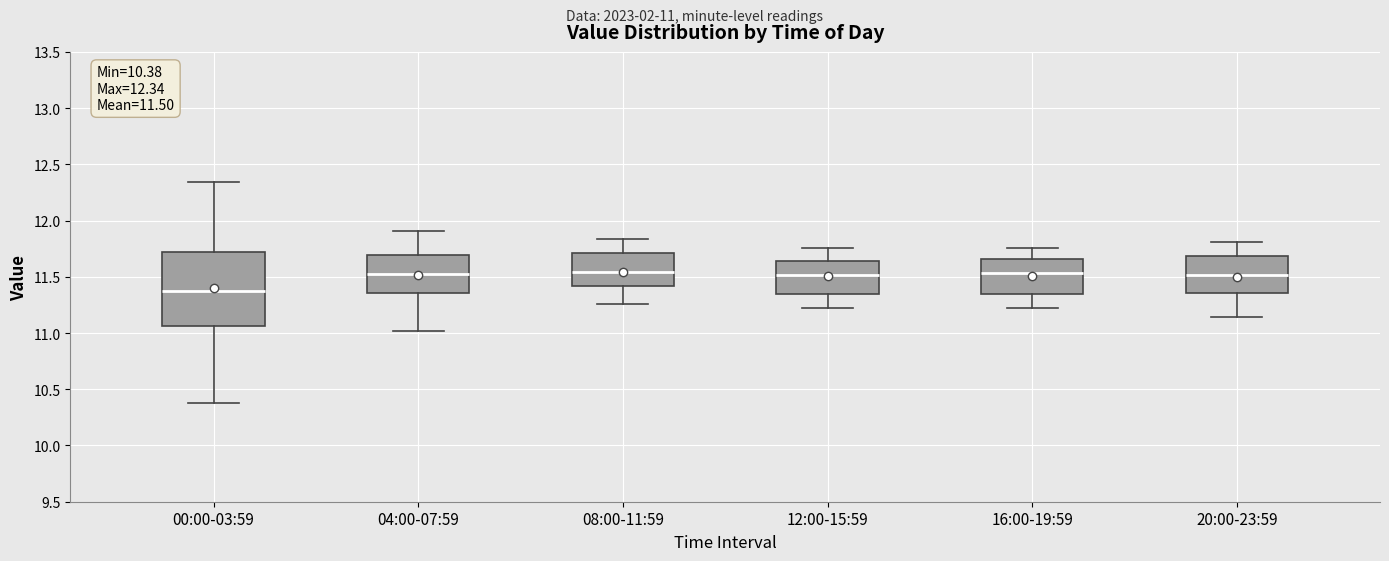

Comparing the boxes themselves (not the whiskers), which one is the tallest?

00:00-03:59